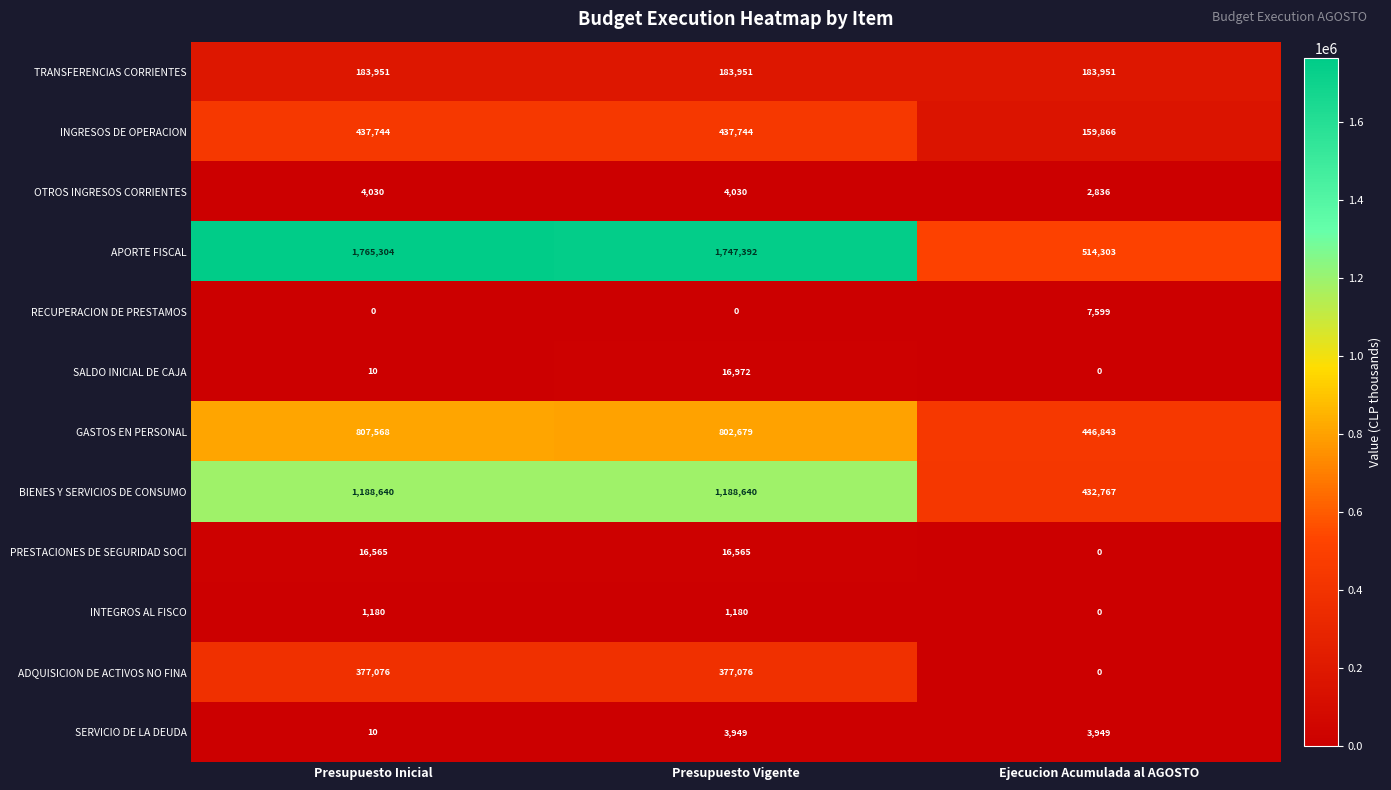

How many data points does each series have?

3